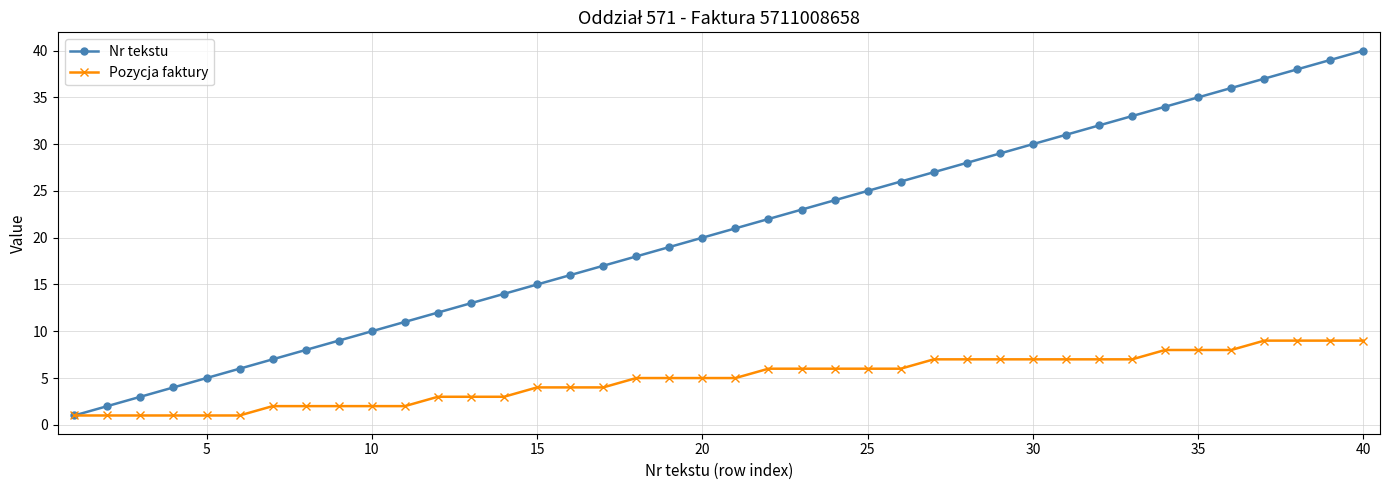

Which series has the largest total across all categories?

Nr tekstu